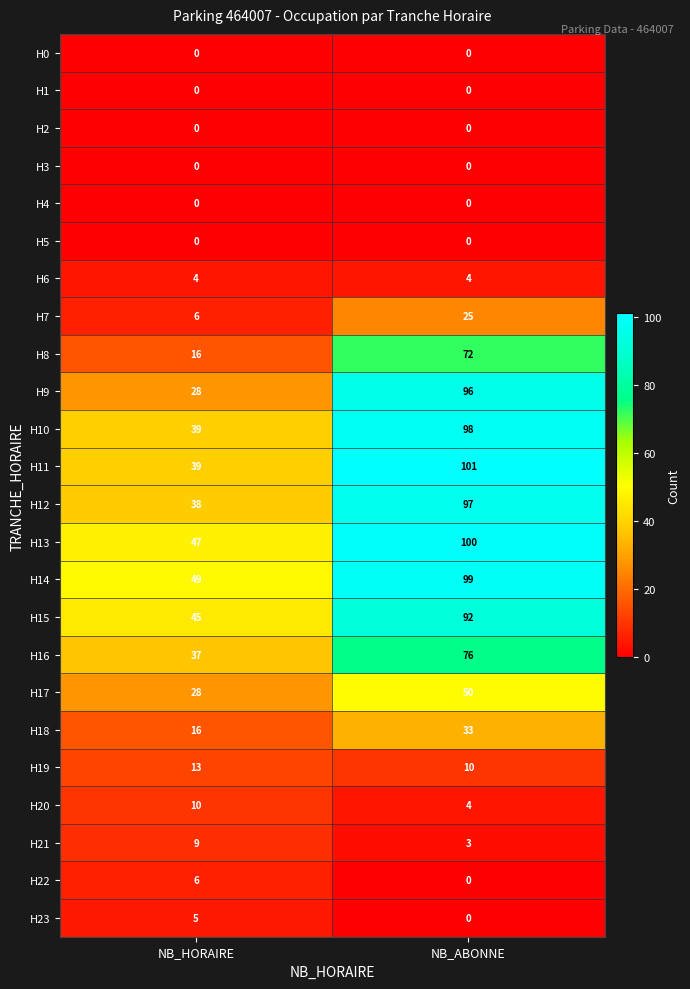

What is the minimum value for H8?

16